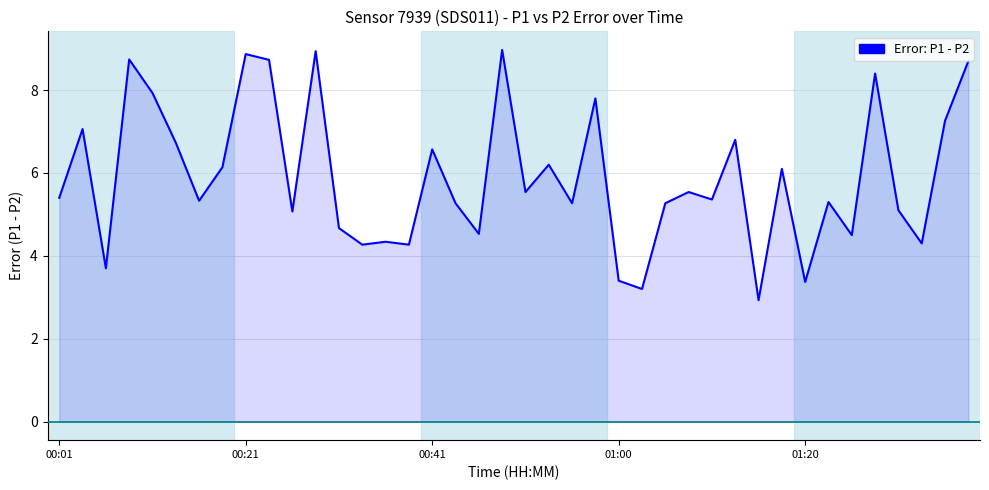

What is the average value?

5.9